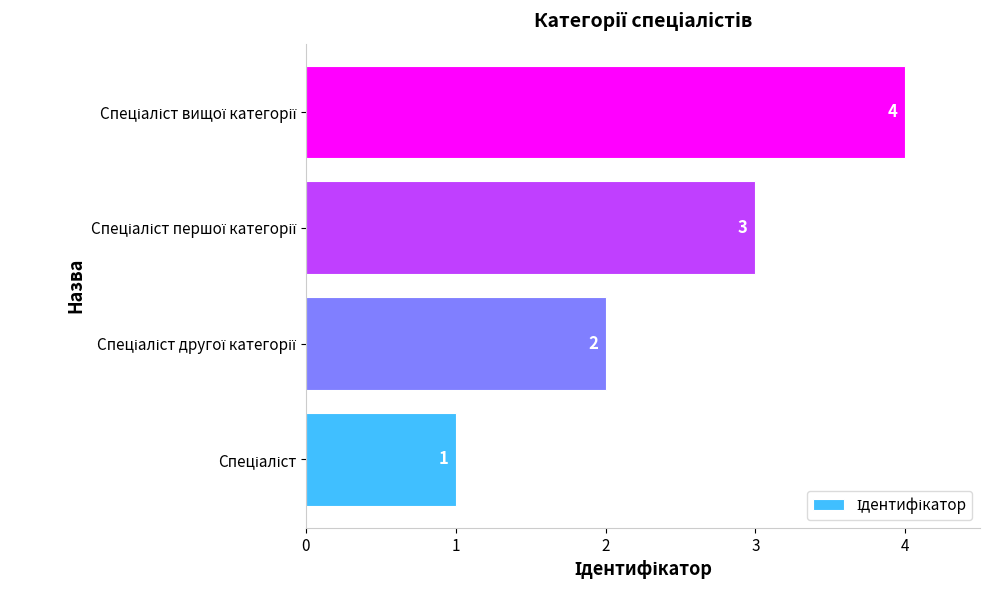

How many values are between 2 and 4?

3